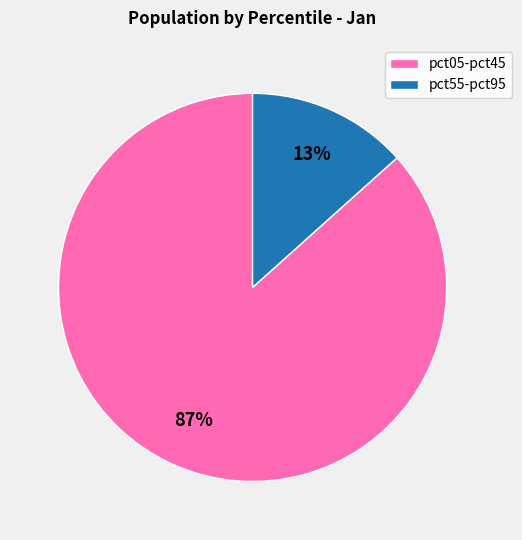

How many segments does this pie chart have?

2